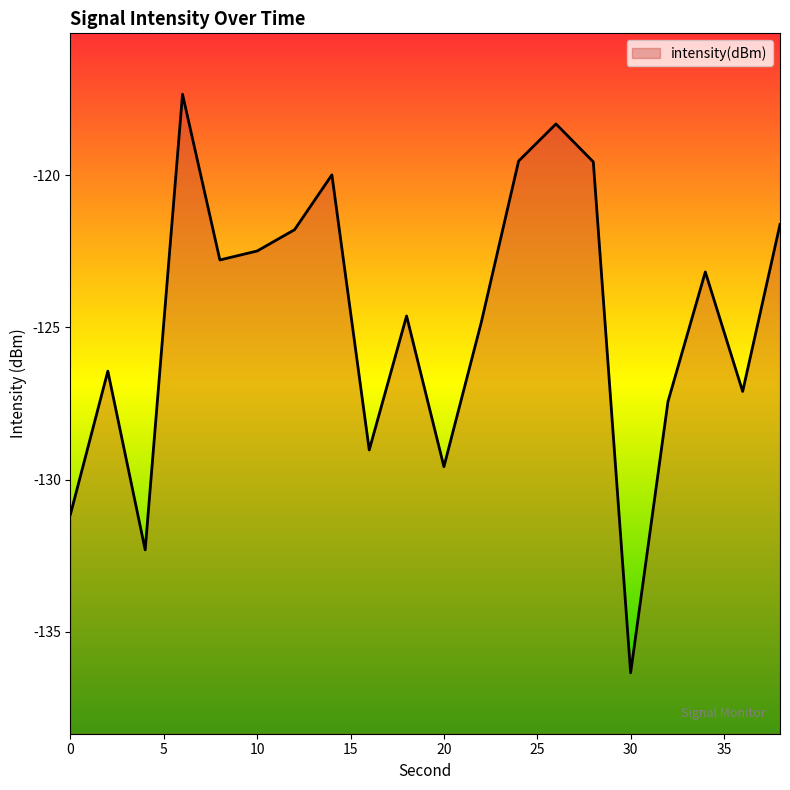

List the labels in order of value, largest first.

6, 26, 24, 28, 14, 38, 12, 10, 8, 34, 18, 22, 2, 36, 32, 16, 20, 0, 4, 30